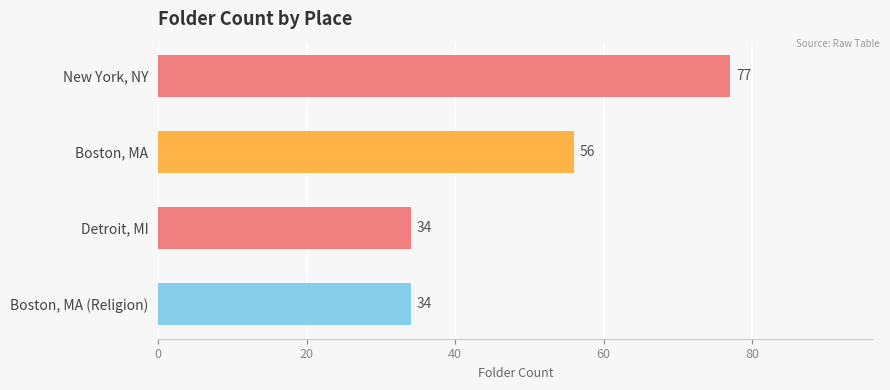

What is the greatest value displayed?

77